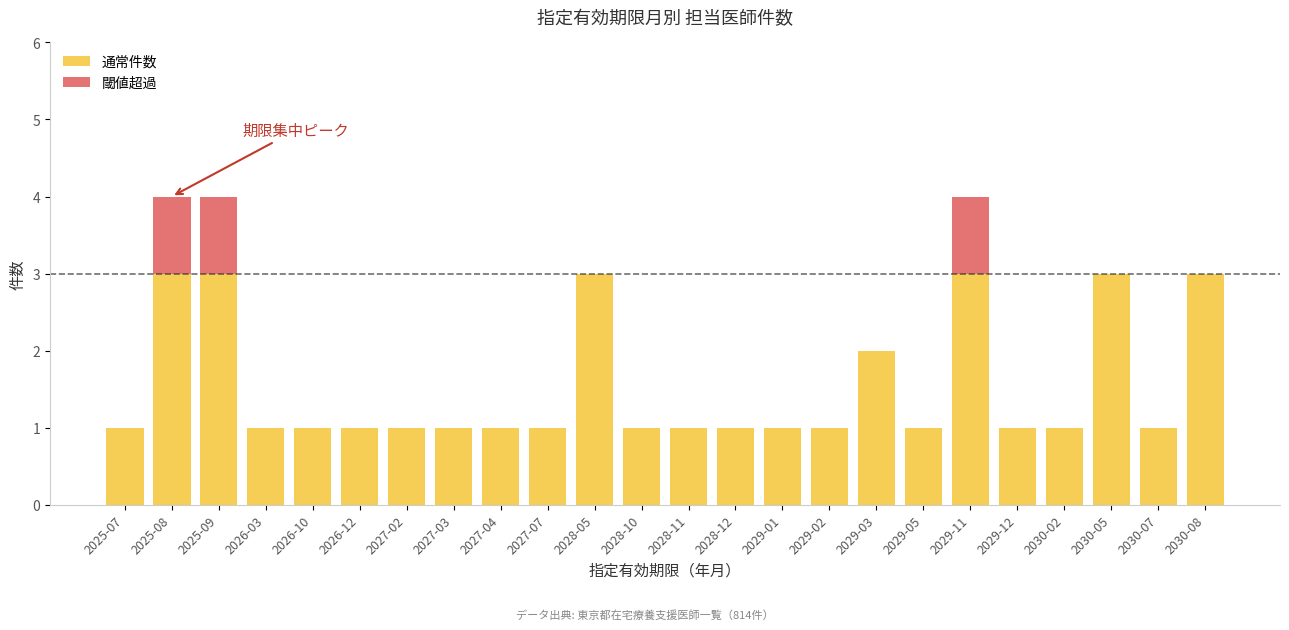

What is the average value of the 通常件数 series?

2